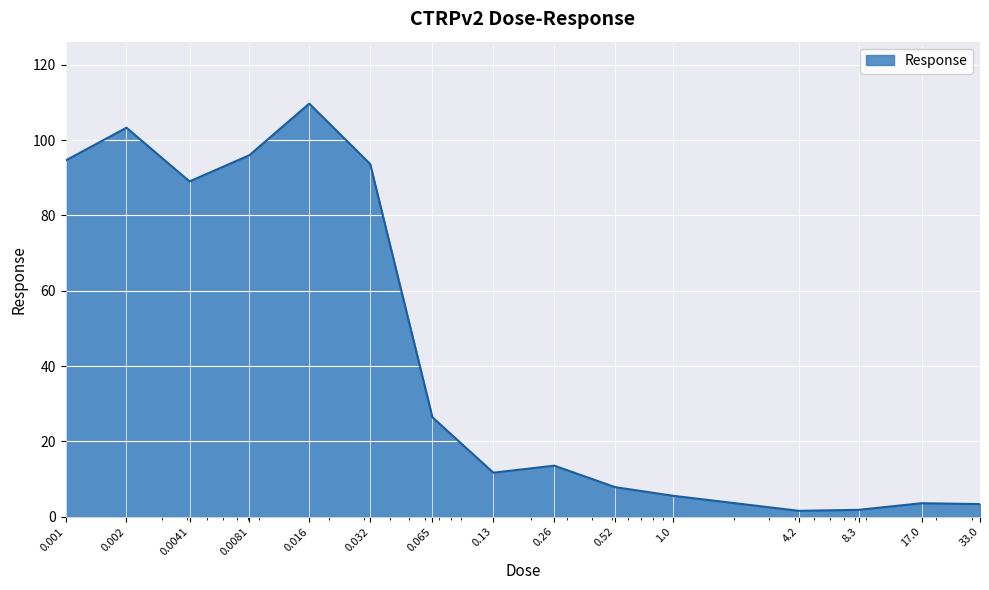

What is the difference between the maximum and minimum values?

108.1